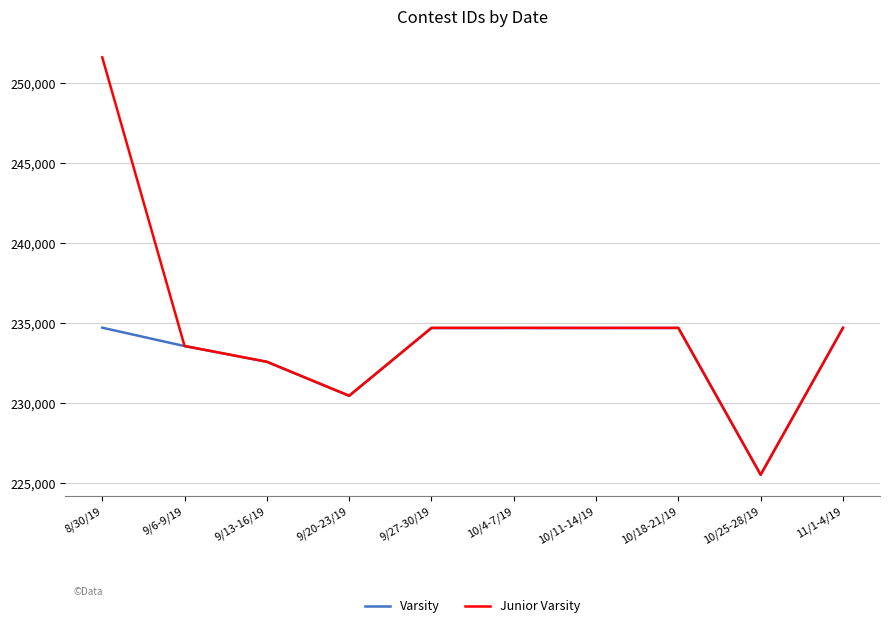

At which label is Varsity closest to 230114?

9/20-23/19